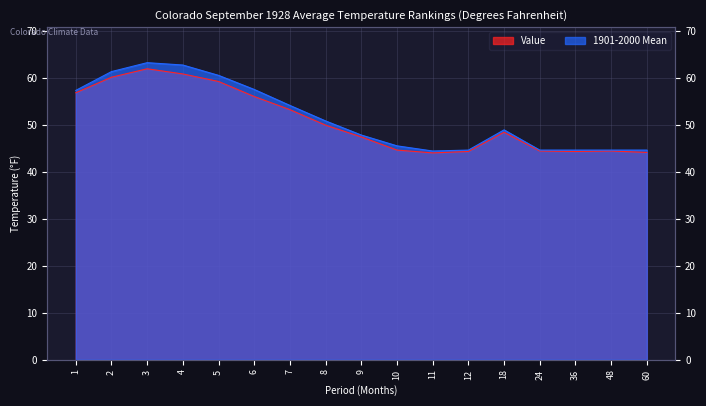

What is the value of the Value point at the 16th from the left?

44.4